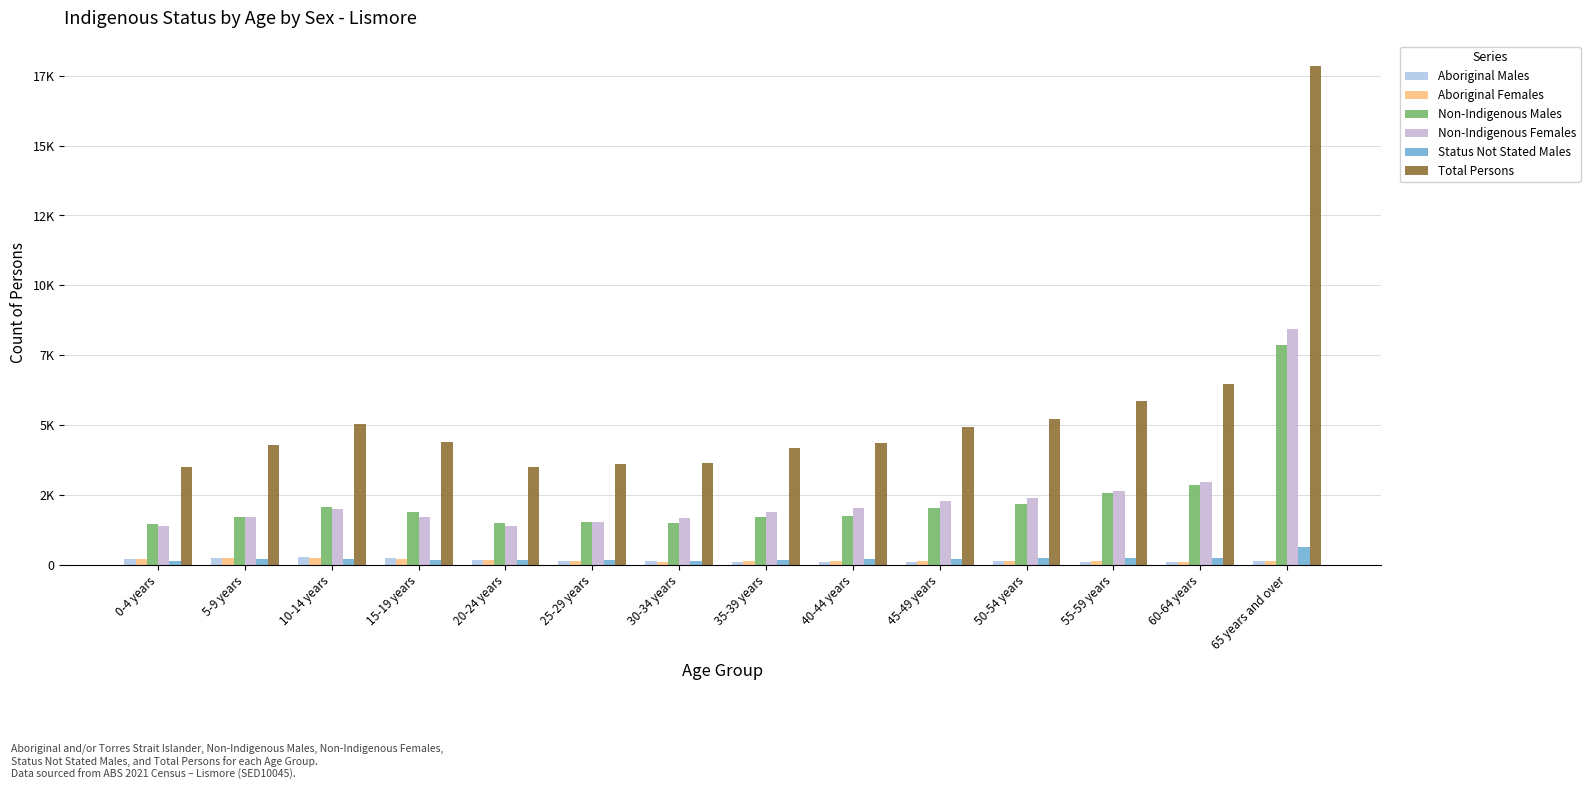

Does the chart contain stacked bars?

No